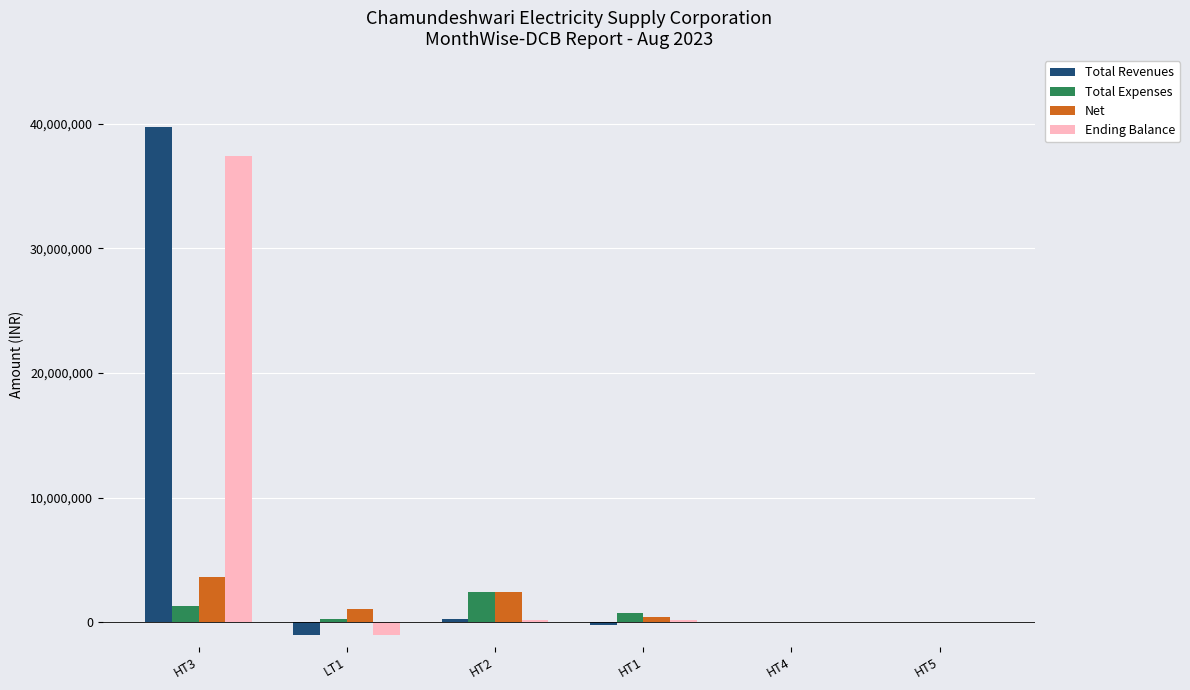

At which label does Ending Balance reach its peak?

HT3